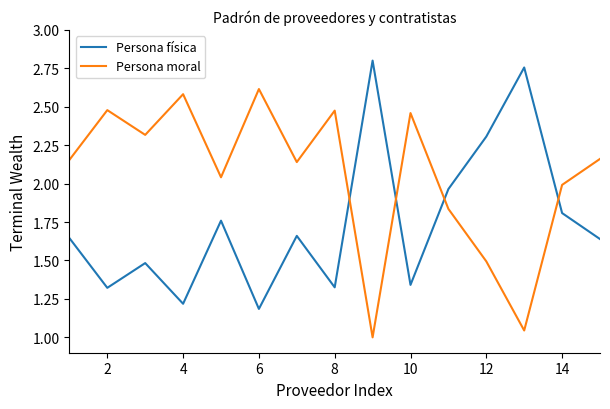

What is the minimum value for Persona física?

1.2